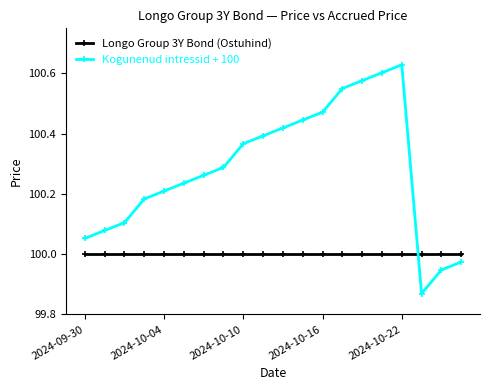

Which series has the largest total across all categories?

Kogunenud intressid + 100